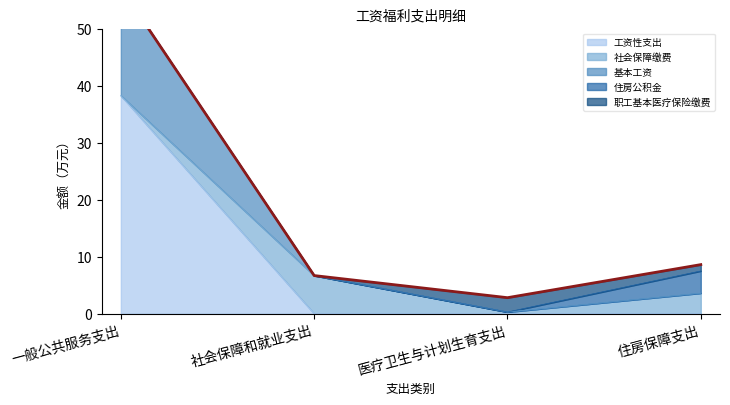

How many values in the 职工基本医疗保险缴费 series exceed 1?

2